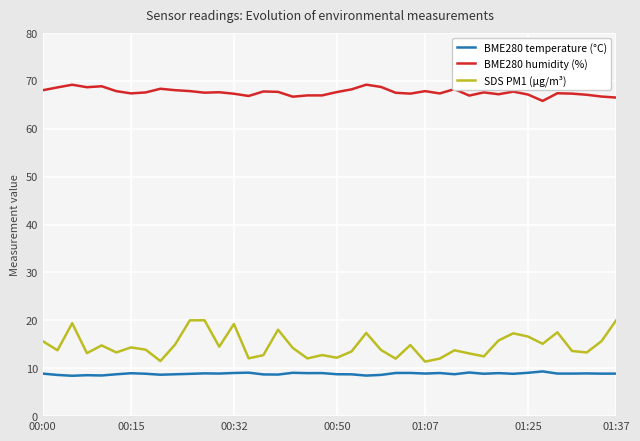

True or false: BME280 temperature (°C) and BME280 humidity (%) intersect in this chart.

False